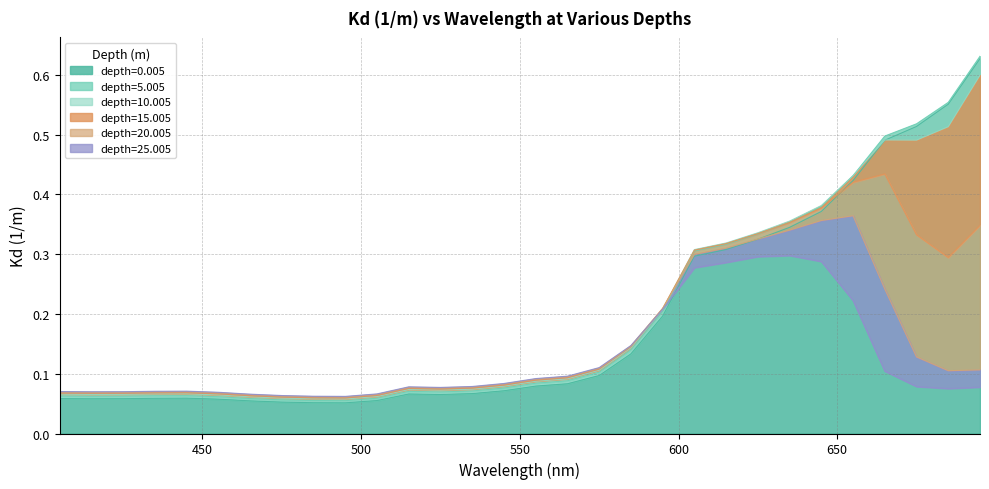

How many categories are shown in the chart?

30